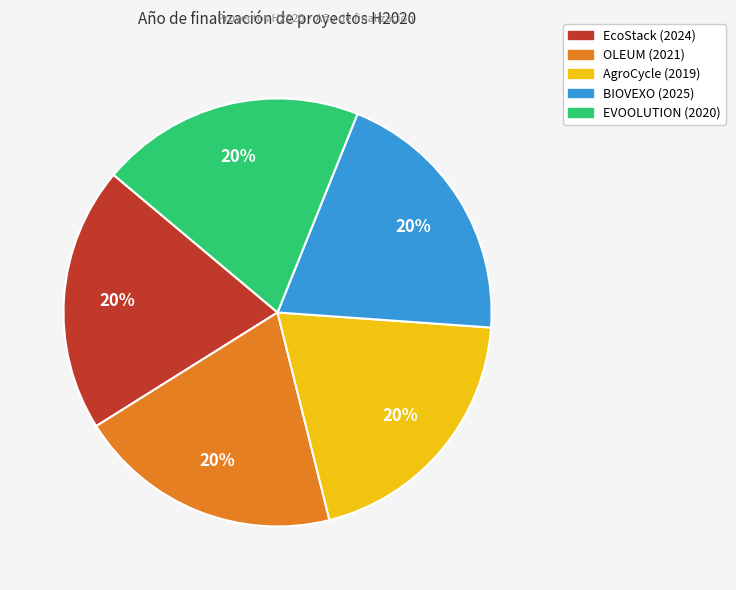

How many segments does this pie chart have?

5